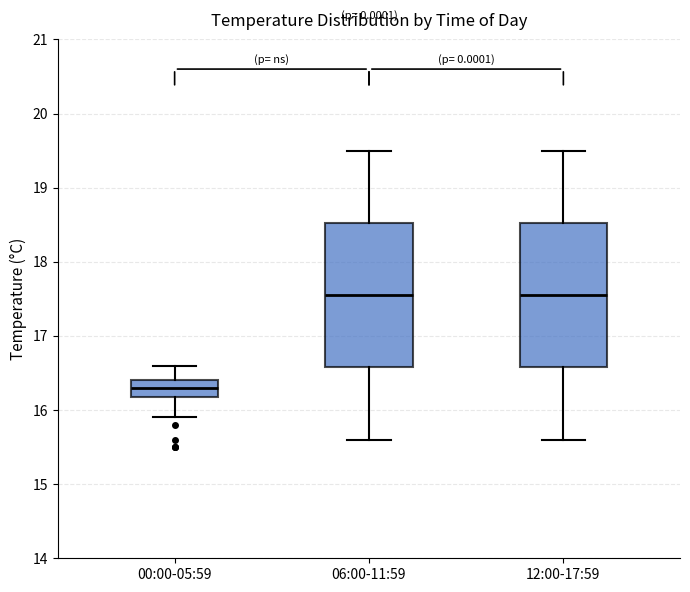

Reading left to right, transcribe this box plot: for each box, give where its median line is, the range the box spans, and where its two whiskers end, as read against the y-axis. The values are not printed on the chart, so give them approximately, as read against the axis.

00:00-05:59: median 16.3, box 16.2 to 16.4, whiskers 15.9 to 16.6
06:00-11:59: median 17.6, box 16.6 to 18.5, whiskers 15.6 to 19.5
12:00-17:59: median 17.6, box 16.6 to 18.5, whiskers 15.6 to 19.5